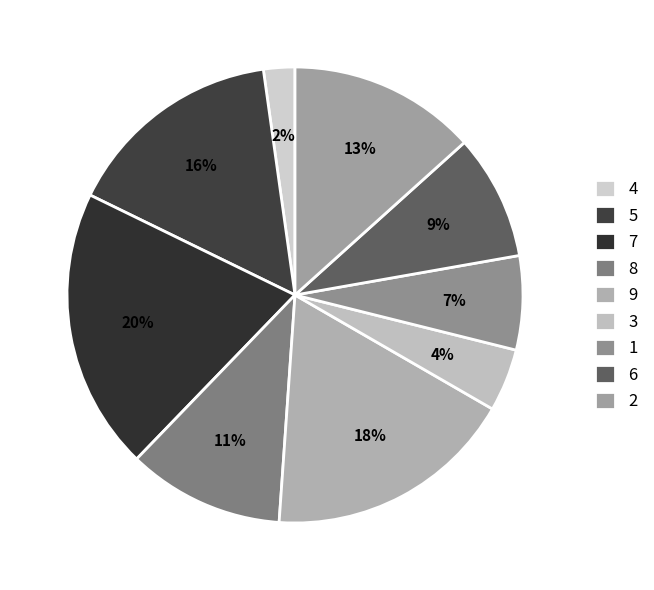

To the nearest percent, what percentage of the pie is 5?

16%